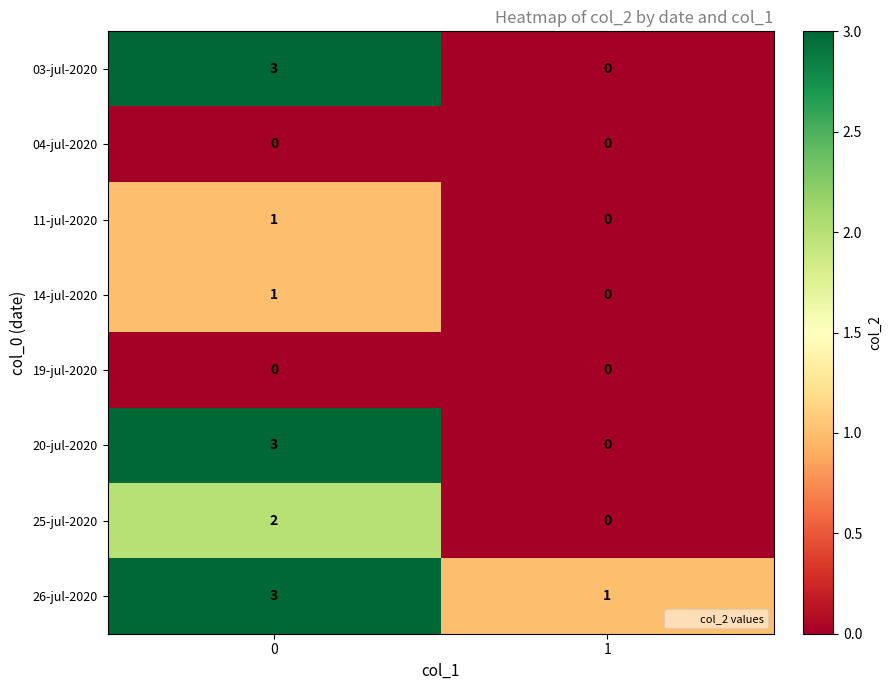

List the labels in order of 14-jul-2020 value, smallest first.

1, 0